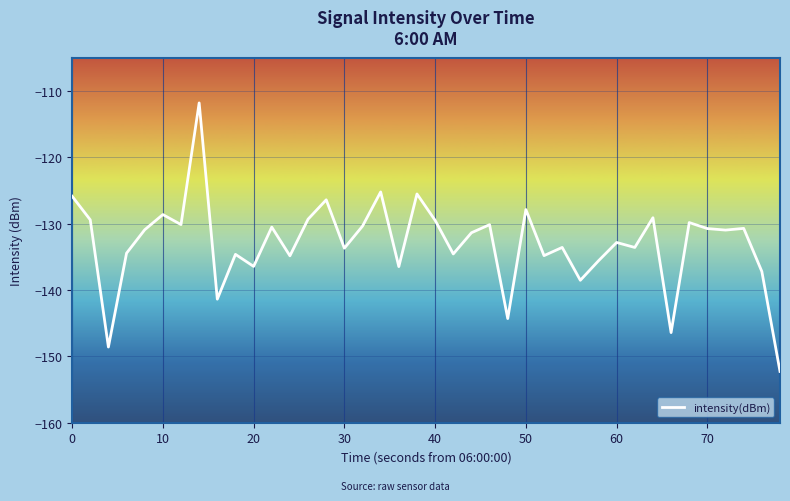

What is the difference between the maximum and second lowest values?

36.8